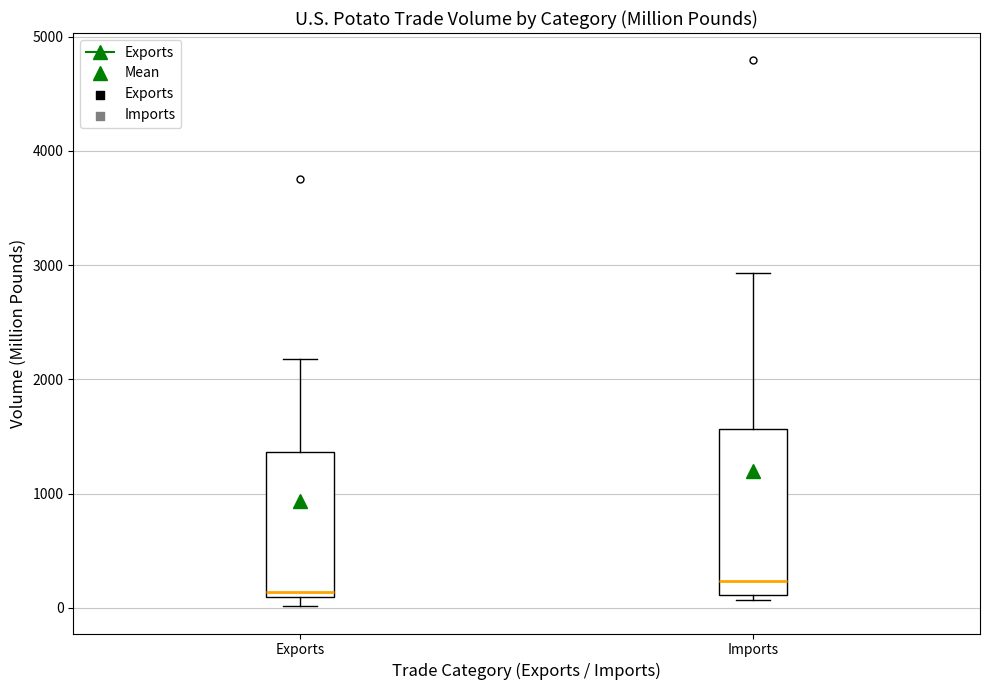

Which box has the highest median line?

Imports